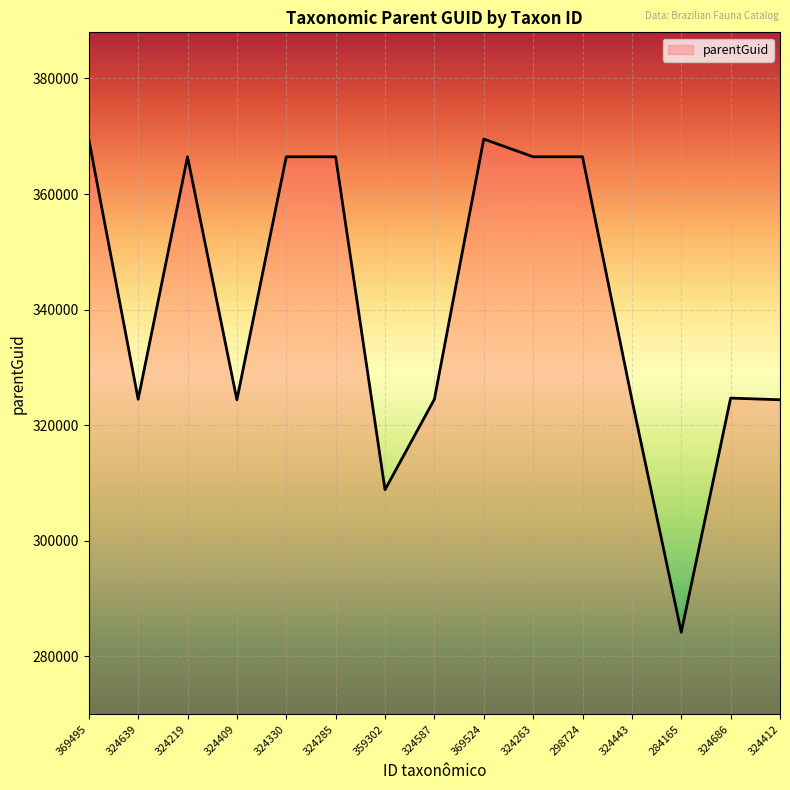

Which category has the lowest value across all series?

284165